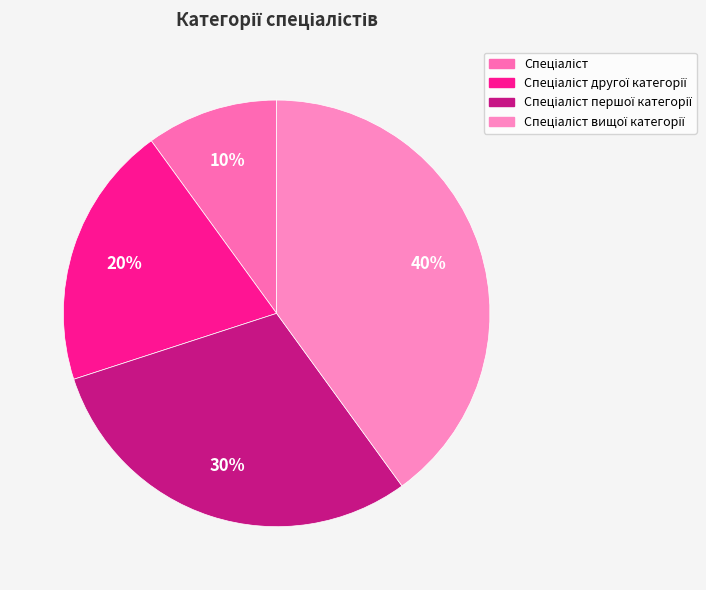

How many slices are in this pie chart?

4